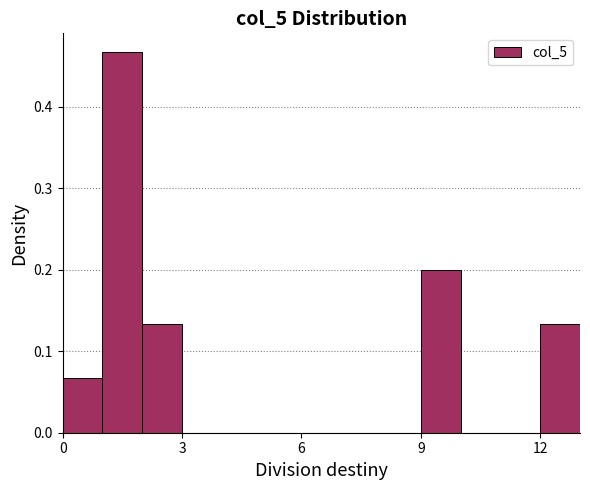

Around what value on the x-axis is the tallest bar? Give the approximate position of its centre, as read against the axis.

1.5